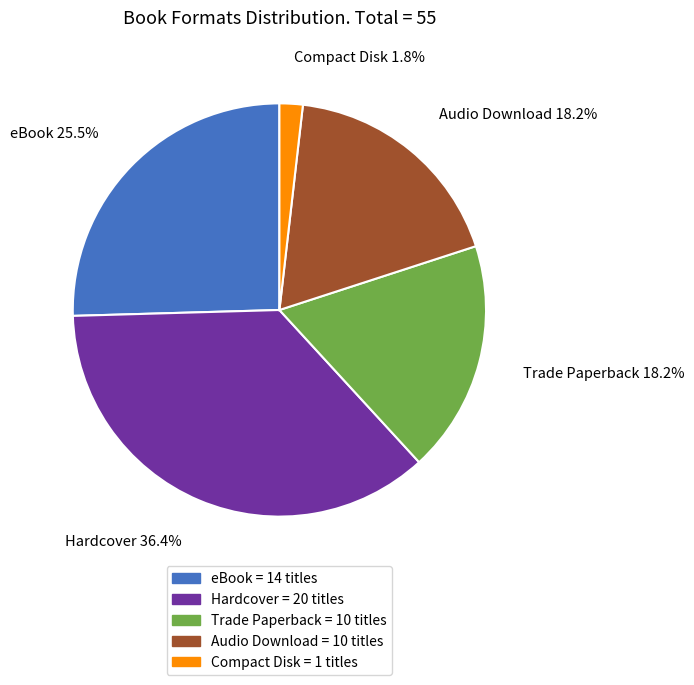

Combined, do Trade Paperback and Audio Download account for over 50%?

No